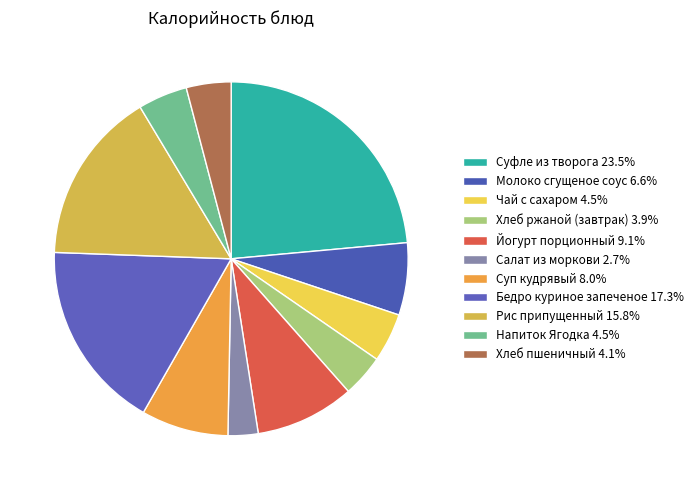

How much of the chart is everything except Суфле из творога?

76.5%